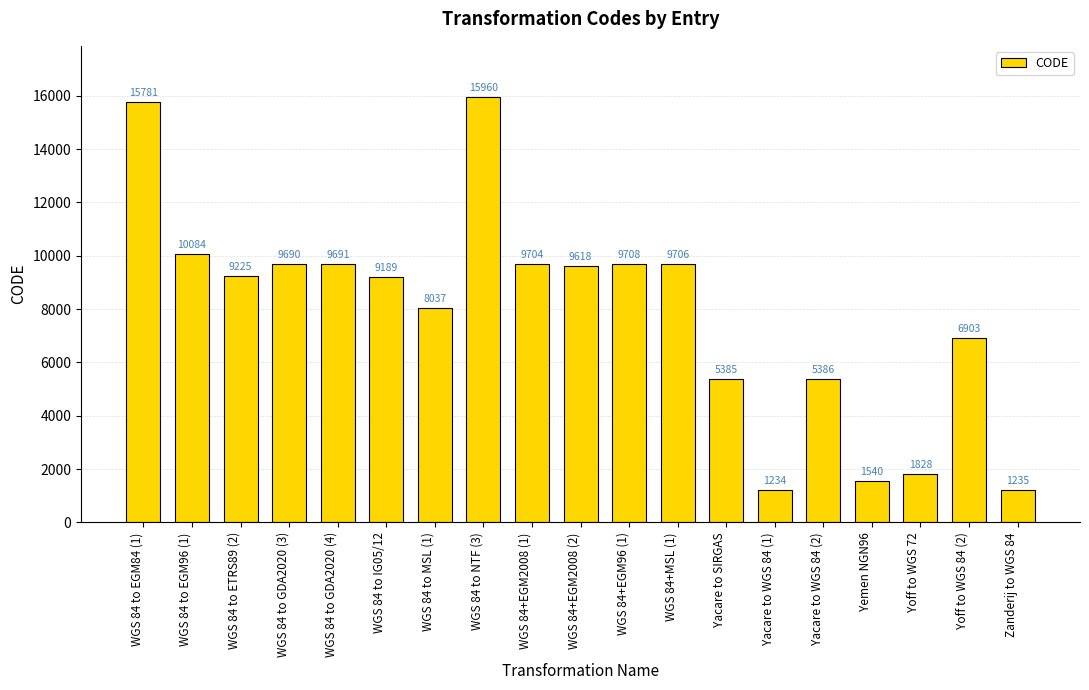

What is the label of the 15th bar from the right?

WGS 84 to GDA2020 (4)